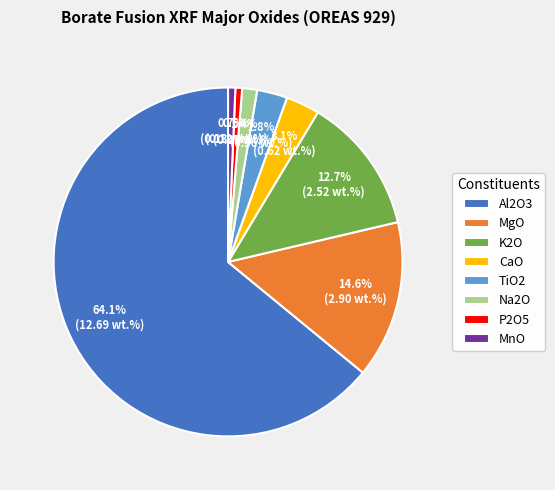

How many slices are in this pie chart?

8